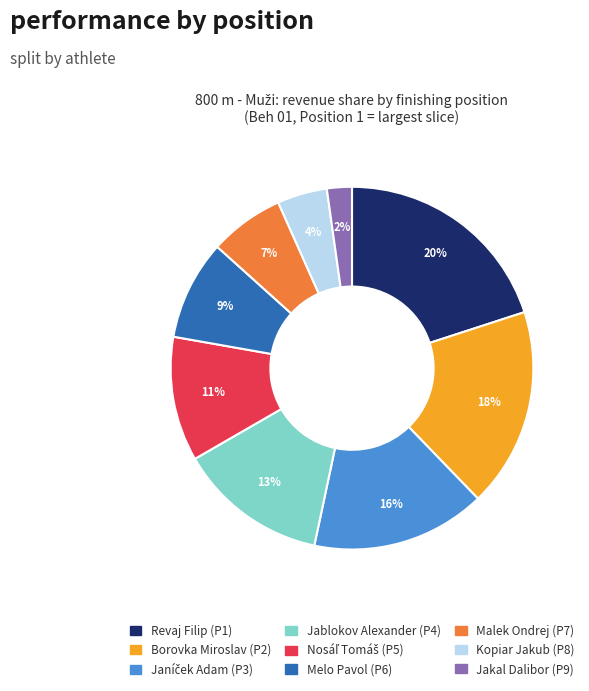

Which has a higher value, Malek Ondrej (P7) or Jablokov Alexander (P4)?

Jablokov Alexander (P4)